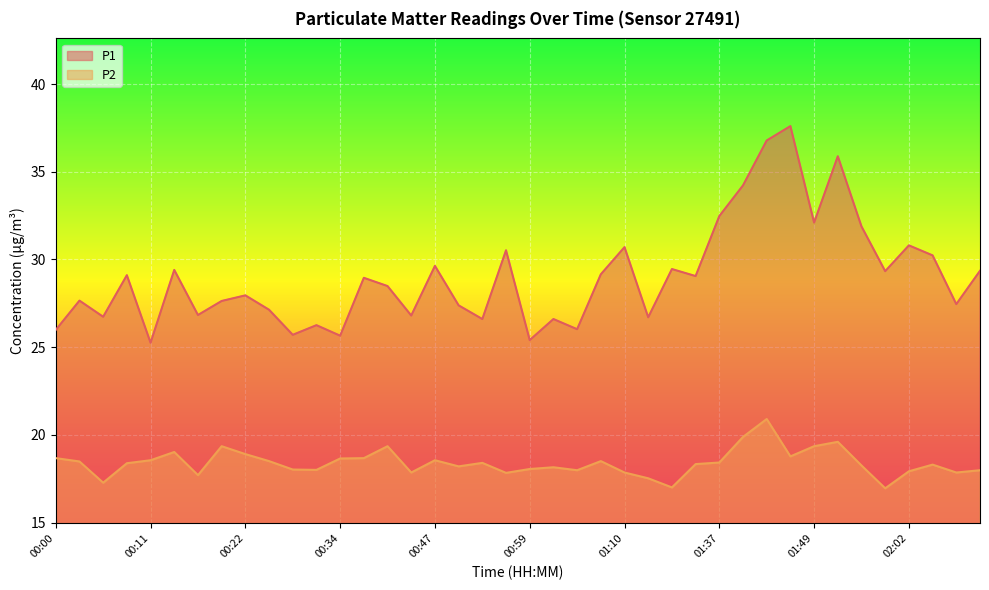

Is the value of P1 at 00:06 greater than the value of P2 at 00:42?

Yes